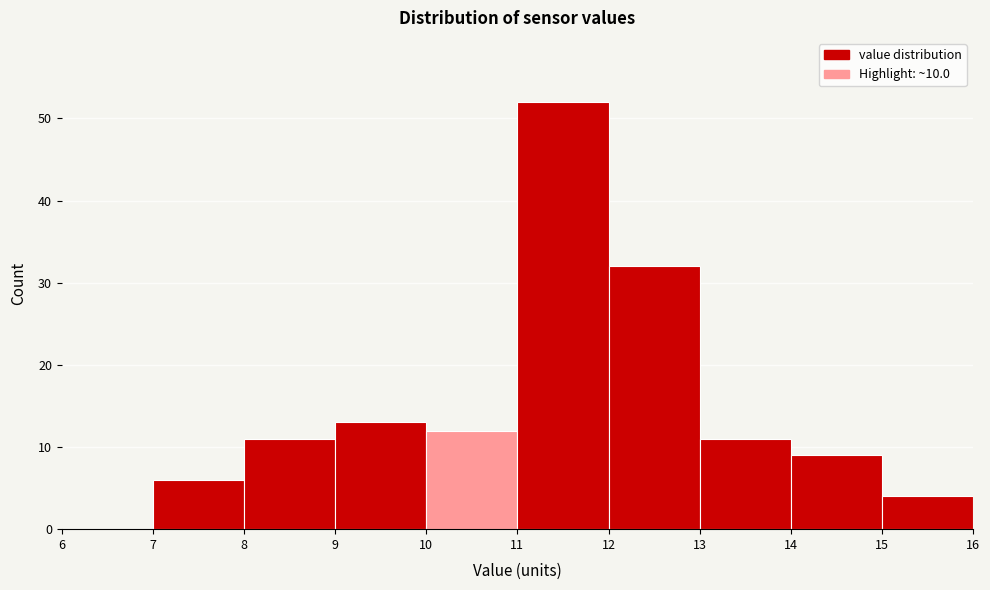

Reading left to right, list every bar in this chart as the range it spans on the x-axis followed by its height. The values are not printed on the chart, so give them approximately, as read against the axis.

6 to 7: 0
7 to 8: 6
8 to 9: 11
9 to 10: 13
10 to 11: 12
11 to 12: 52
12 to 13: 32
13 to 14: 11
14 to 15: 9
15 to 16: 4